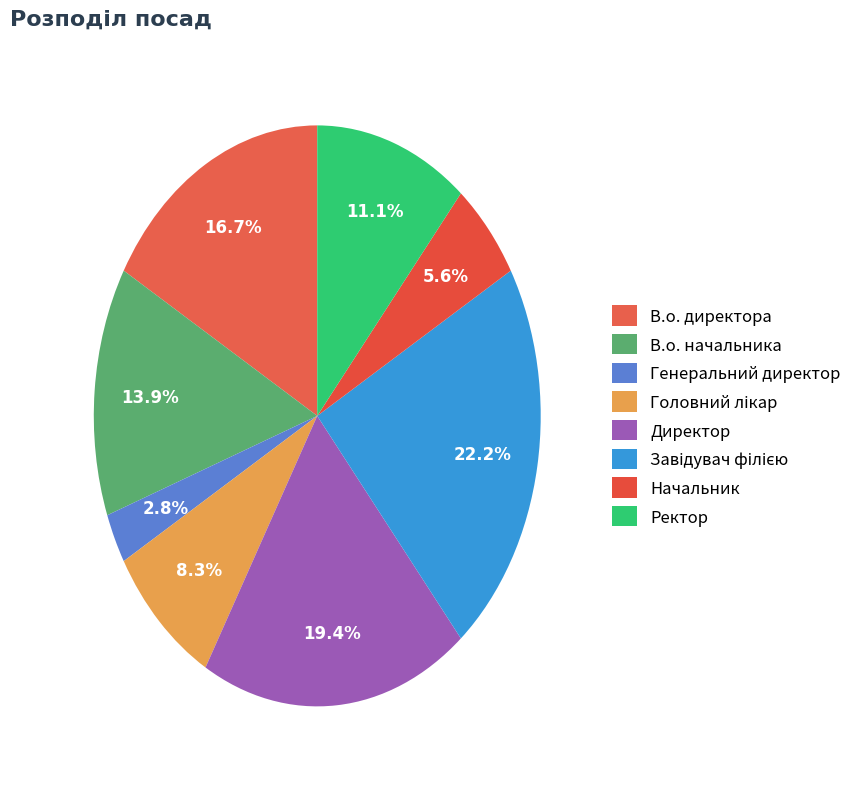

Does any single category account for the majority?

No